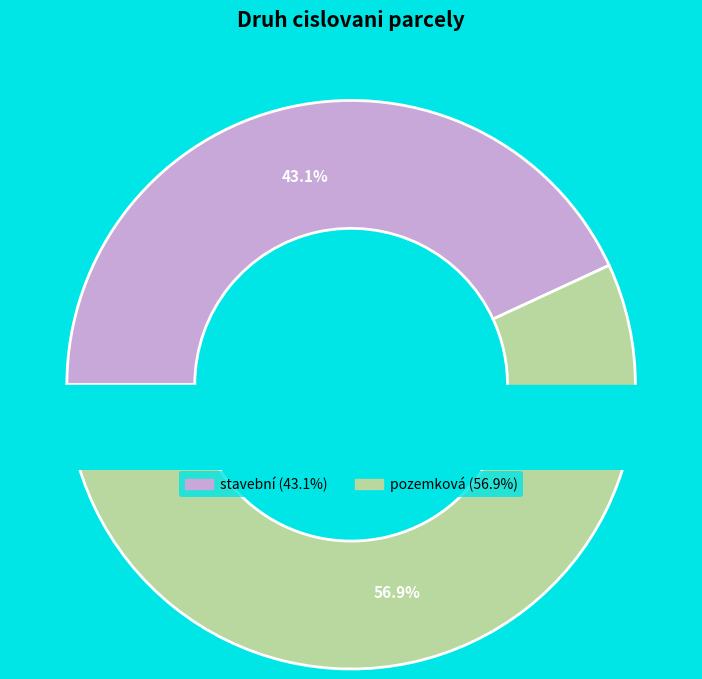

Count the number of slices in the pie.

2